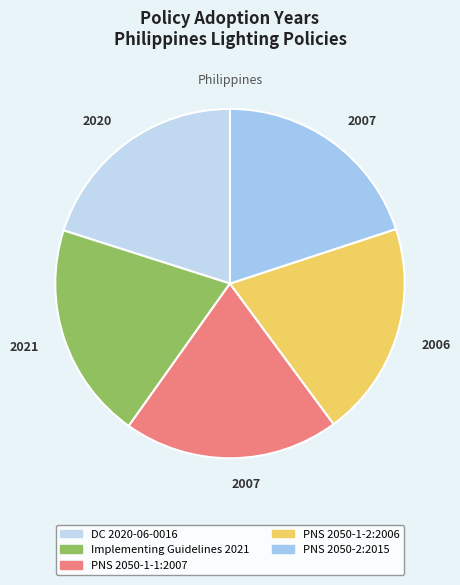

To the nearest percent, what portion does Implementing Guidelines 2021 represent?

20%